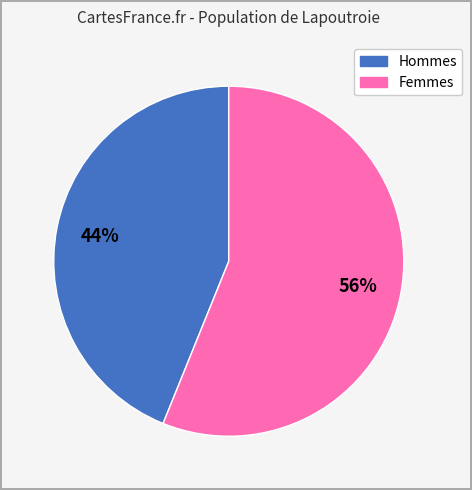

To the nearest percent, what is the average slice percentage?

50%